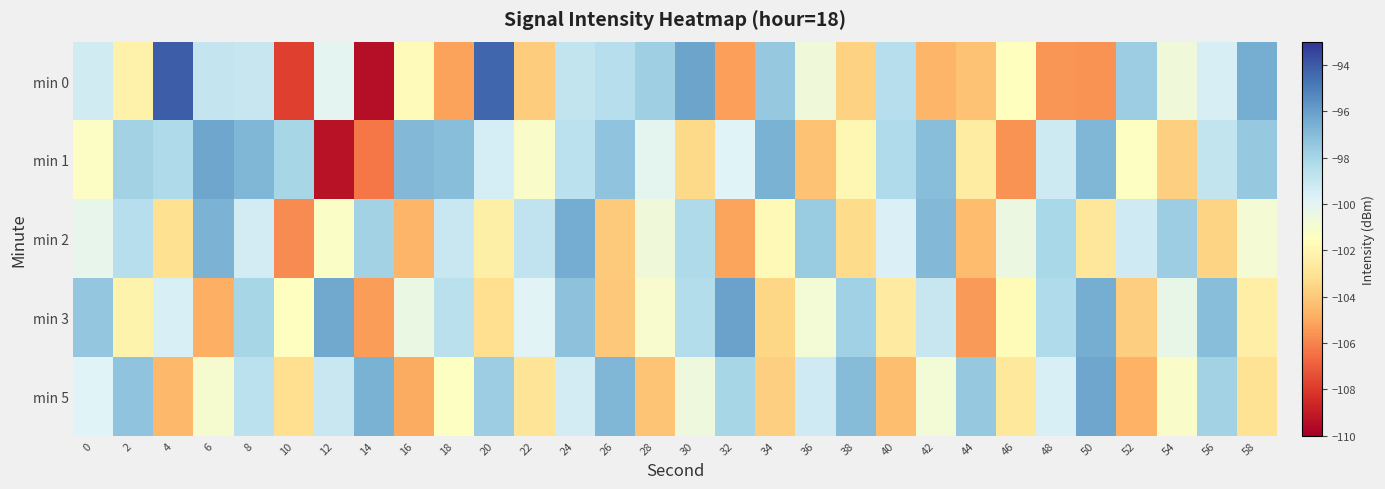

How many series are shown in this chart?

5